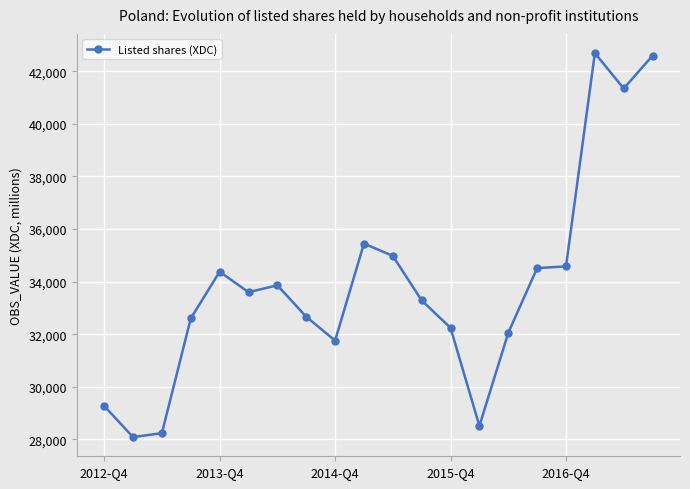

What is the maximum value shown in the chart?

42688.0